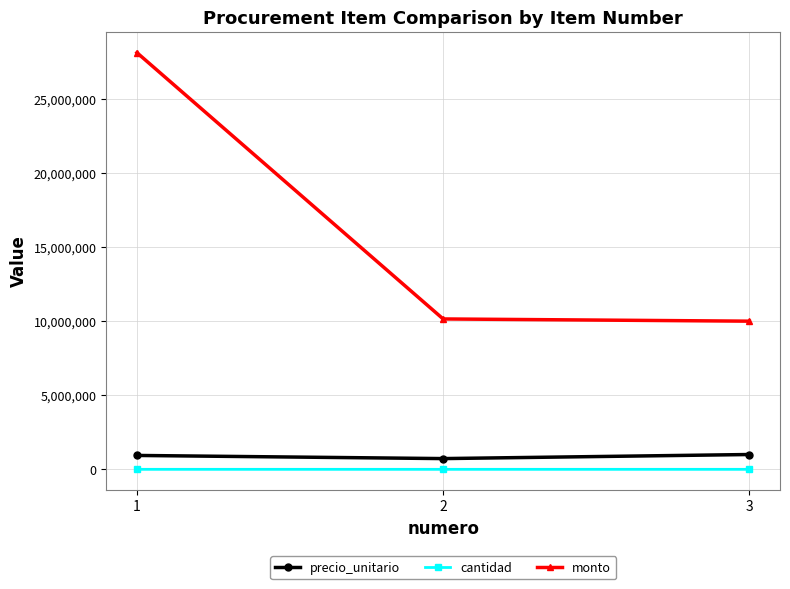

The value of monto at 3 is 6380555. True or false?

False